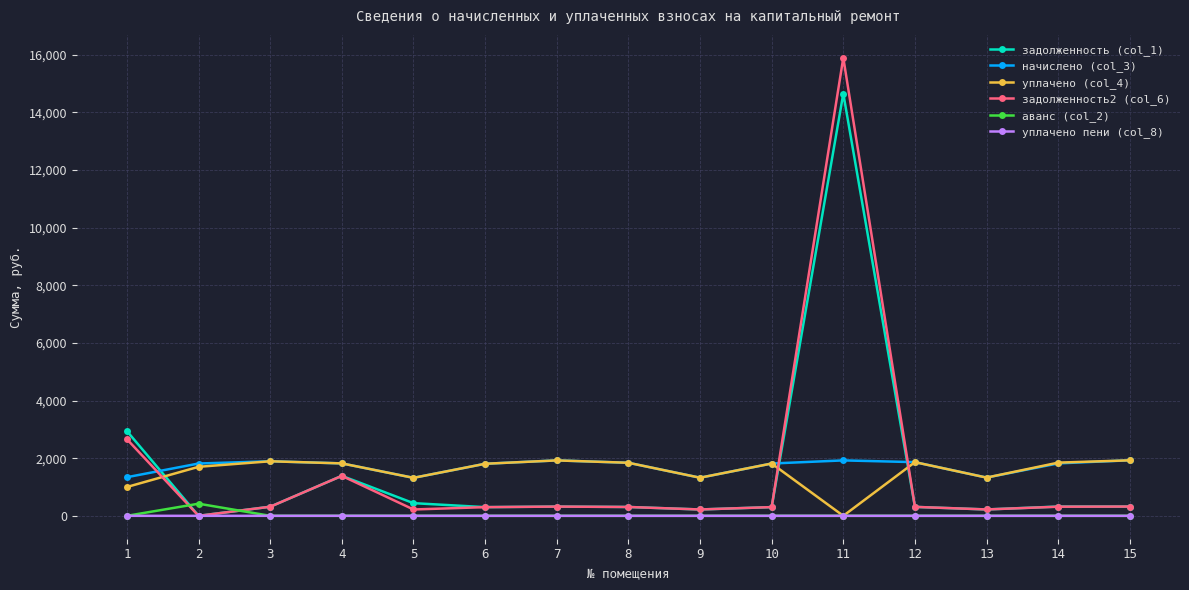

Which series has the largest range (max minus min)?

задолженность2 (col_6)